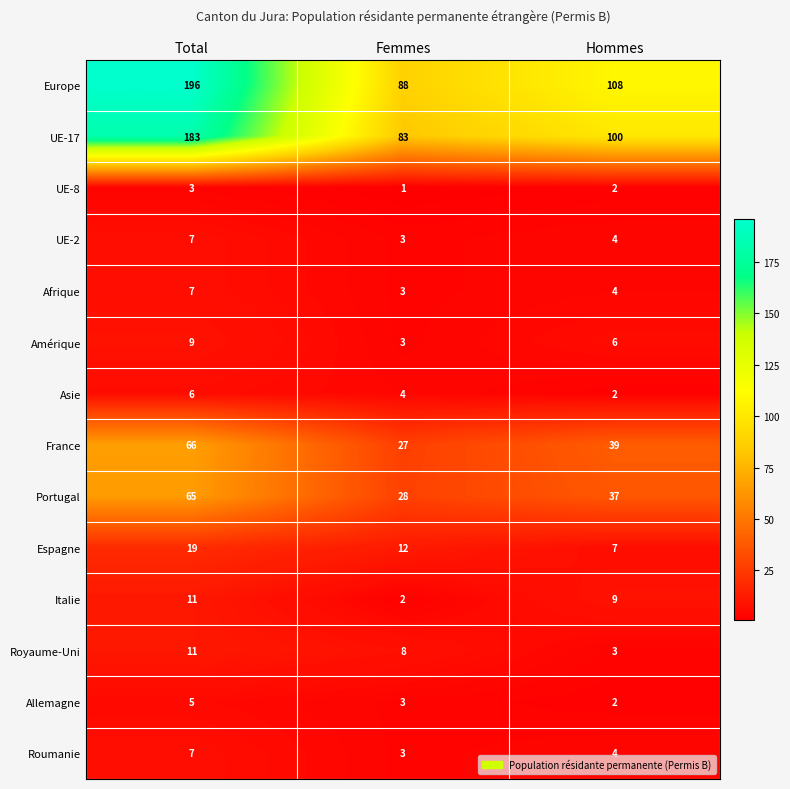

Is it true that Europe equals 28 at Hommes?

False